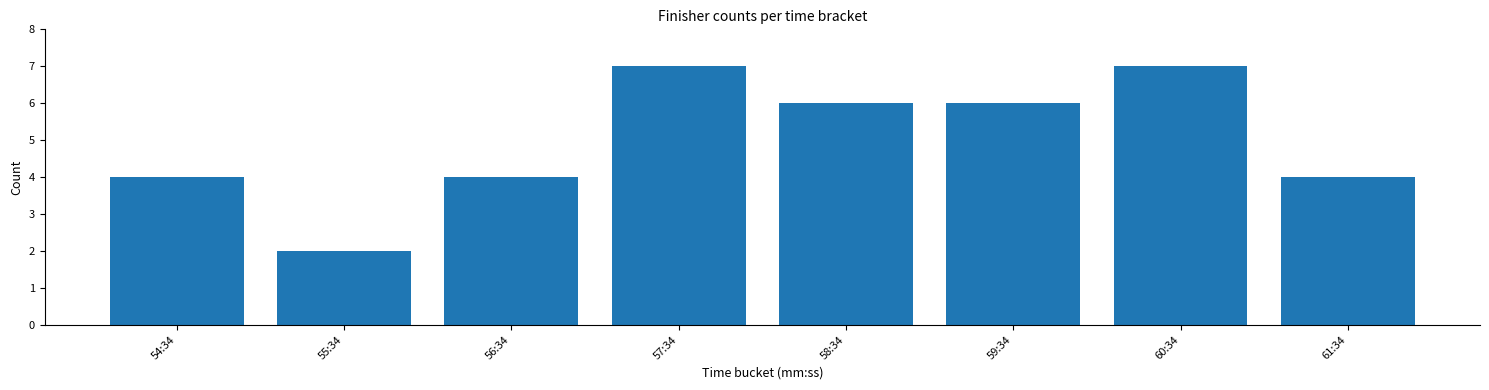

Read the value at 60:34.

7